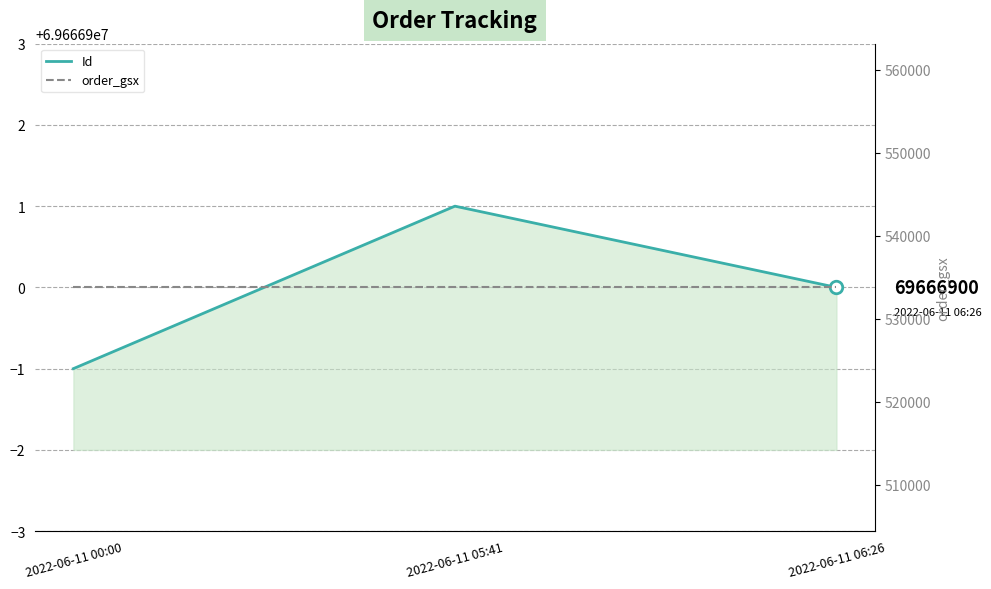

Which series has the widest spread of values?

Id